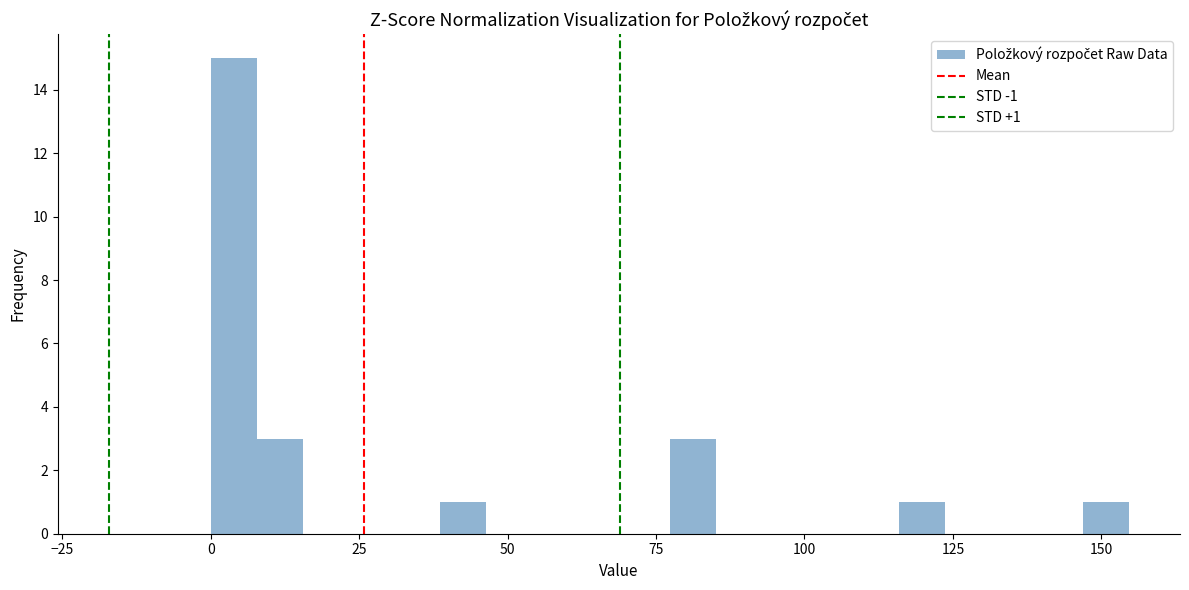

Read against the x-axis, roughly where is the centre of the tallest bar?

5